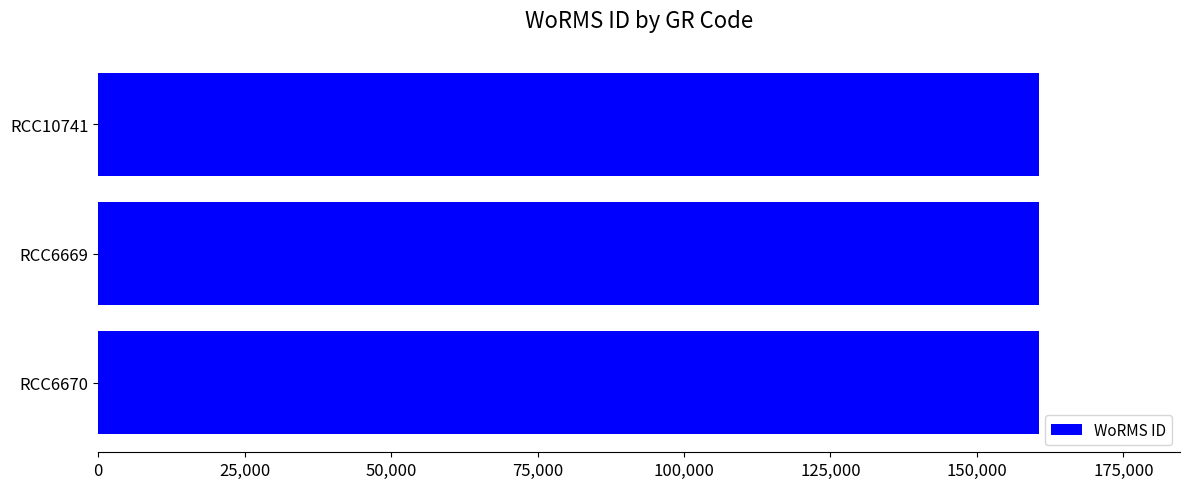

Approximately how many times larger is the value at RCC6669 compared to RCC6670?

1.0